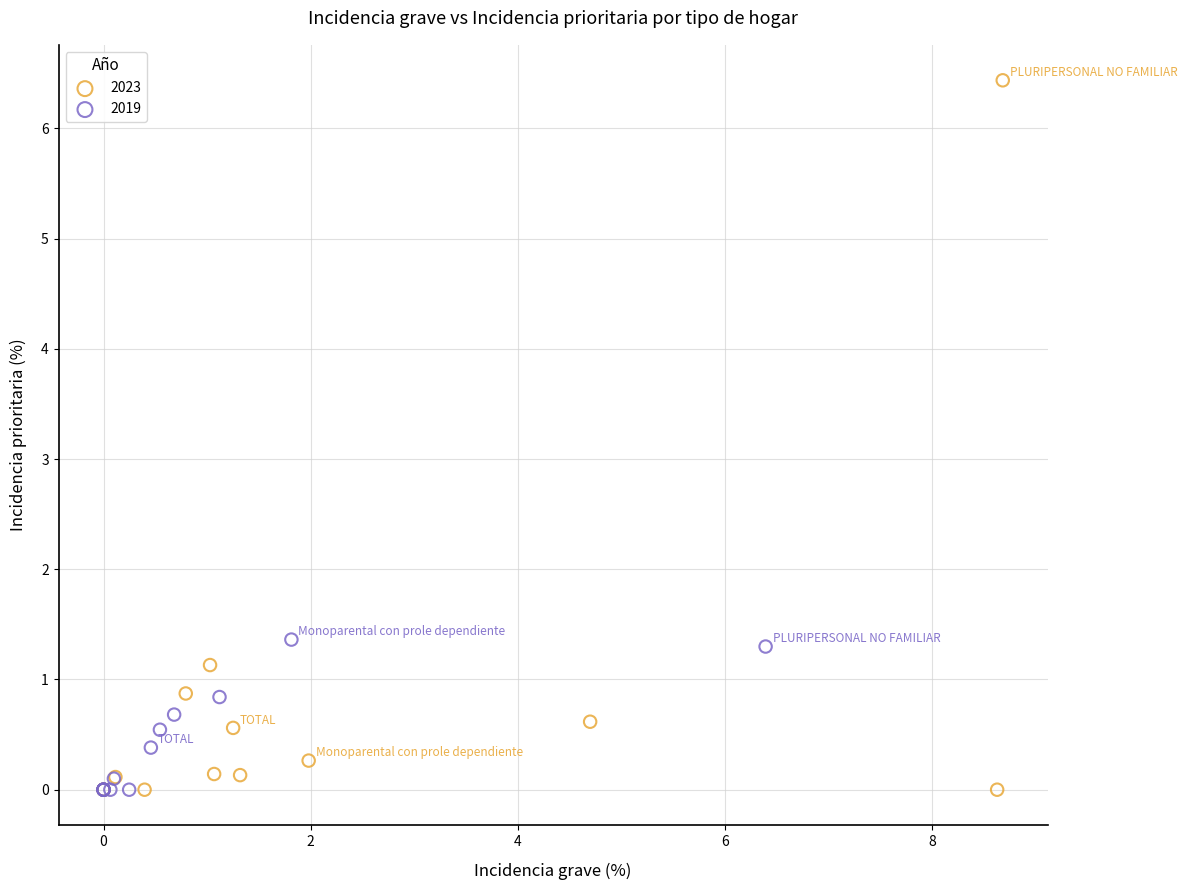

Which series has the largest Y range (max minus min)?

2023